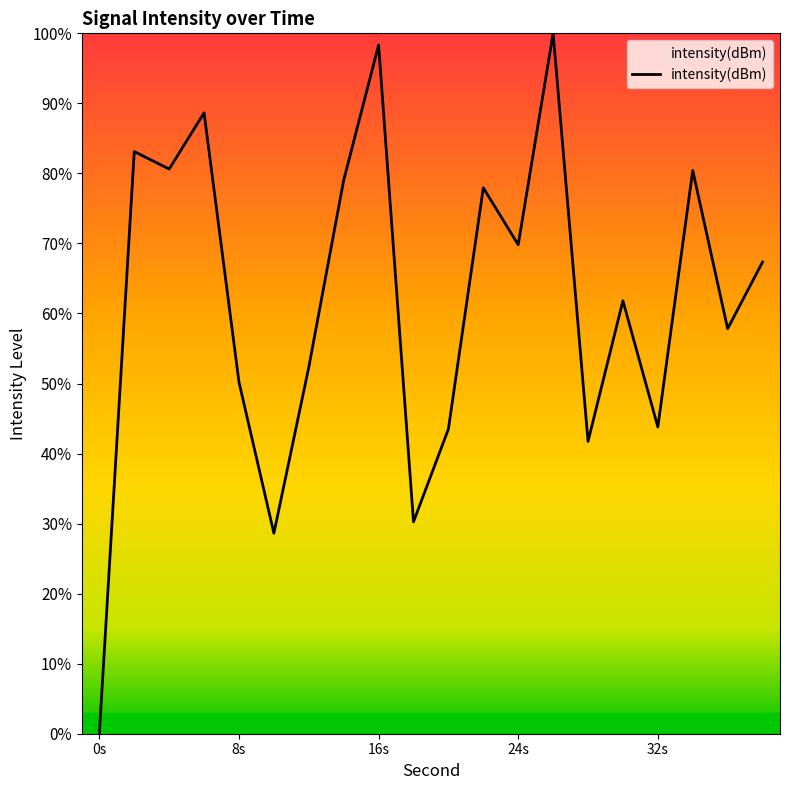

How many lines are shown in the chart?

1